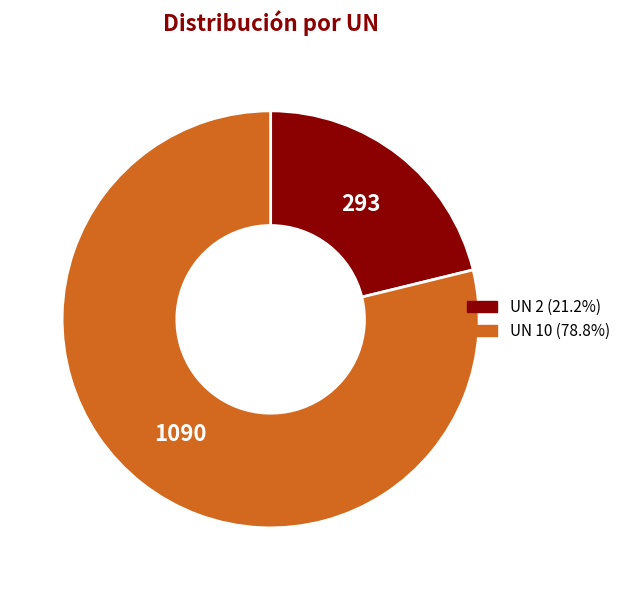

Count the number of slices in the pie.

2